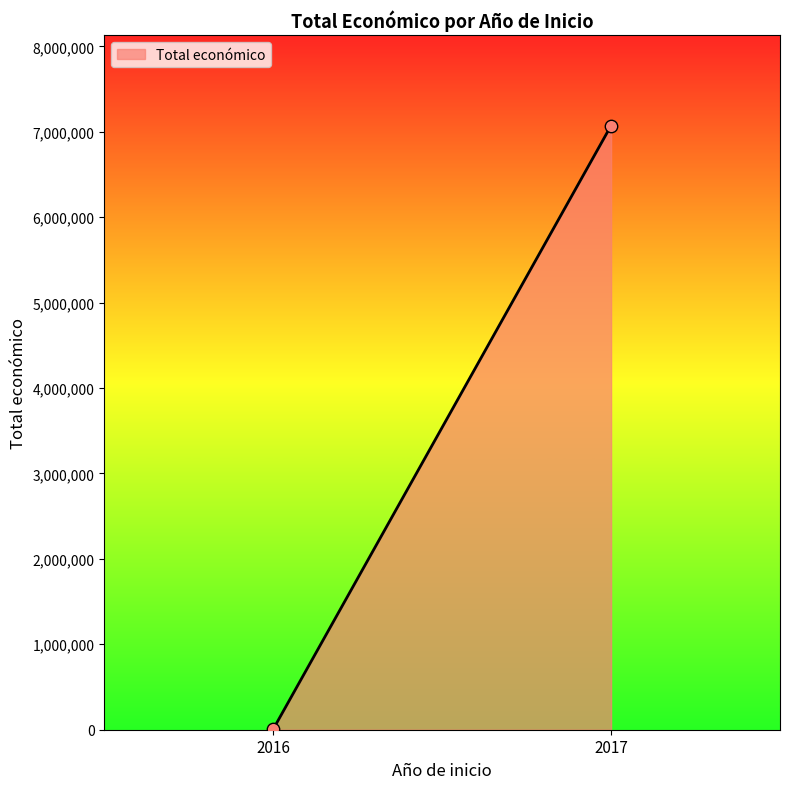

What is the range of Y values (max minus min)?

7065361